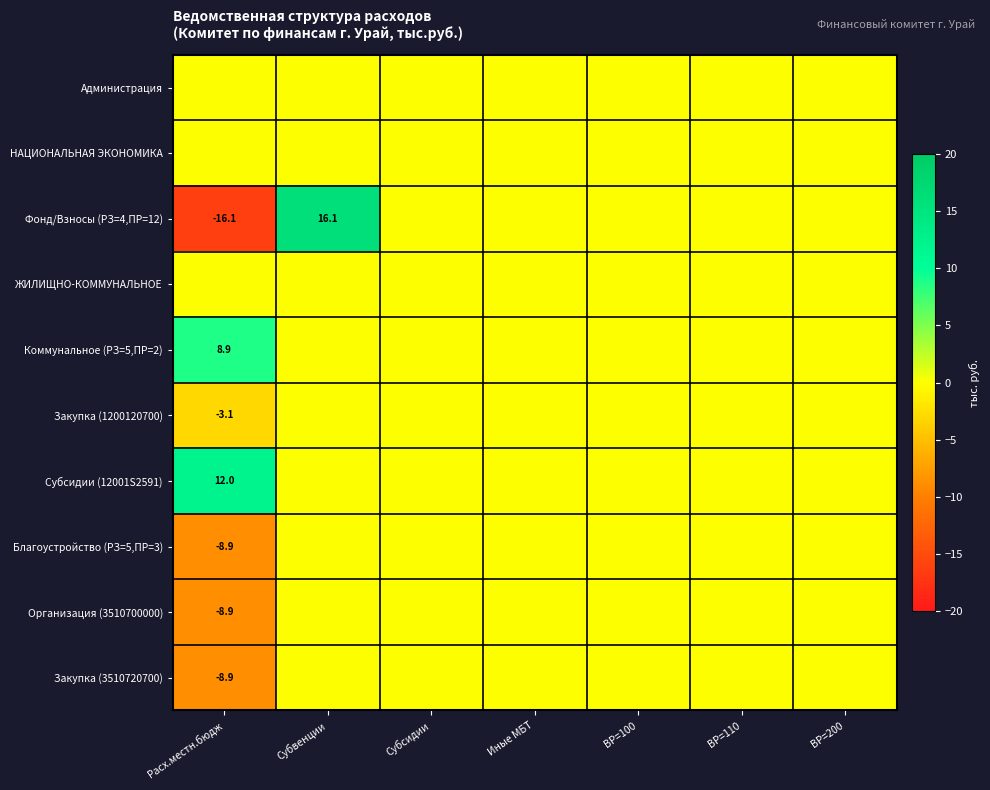

At which category is the sum across all series the highest?

Субвенции